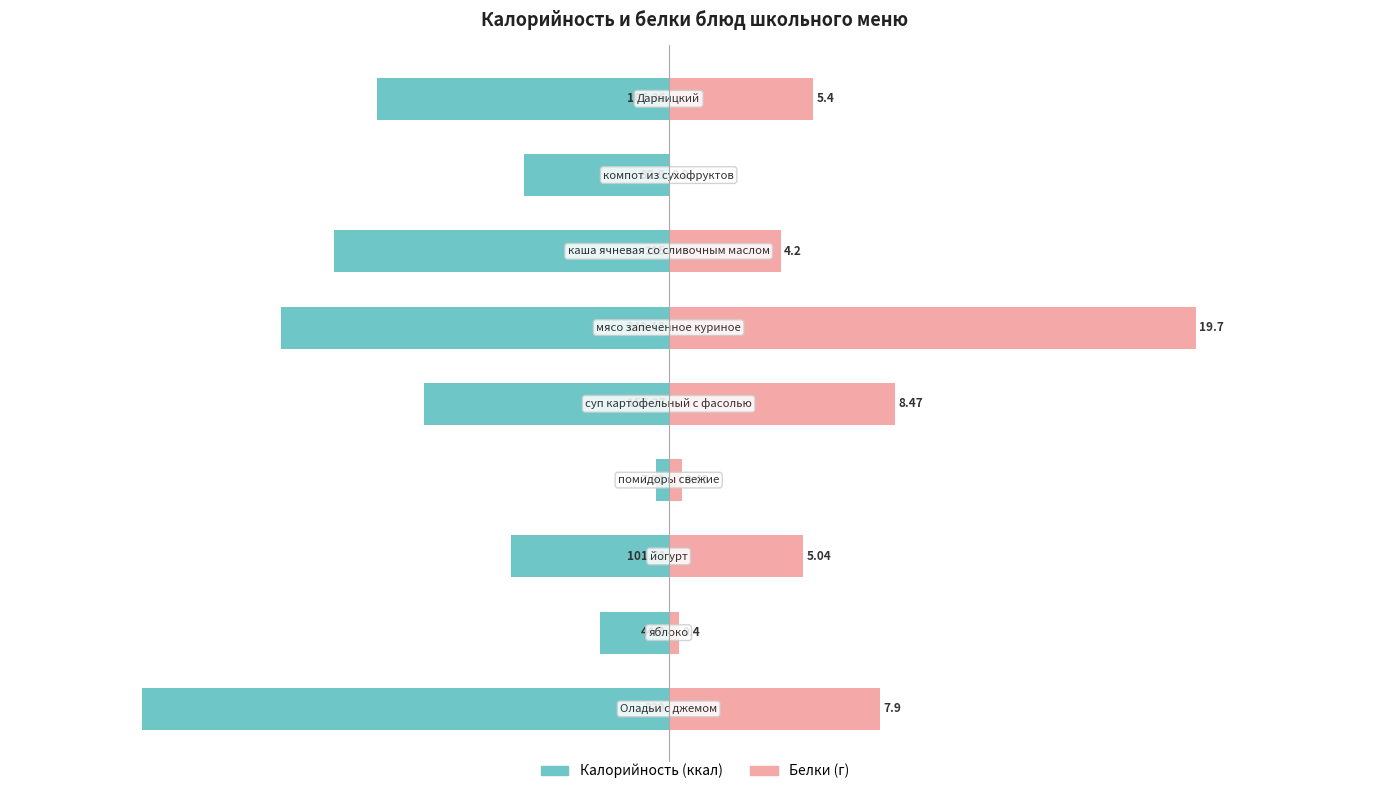

What is the spread (max minus min) of values at 2?

188.4